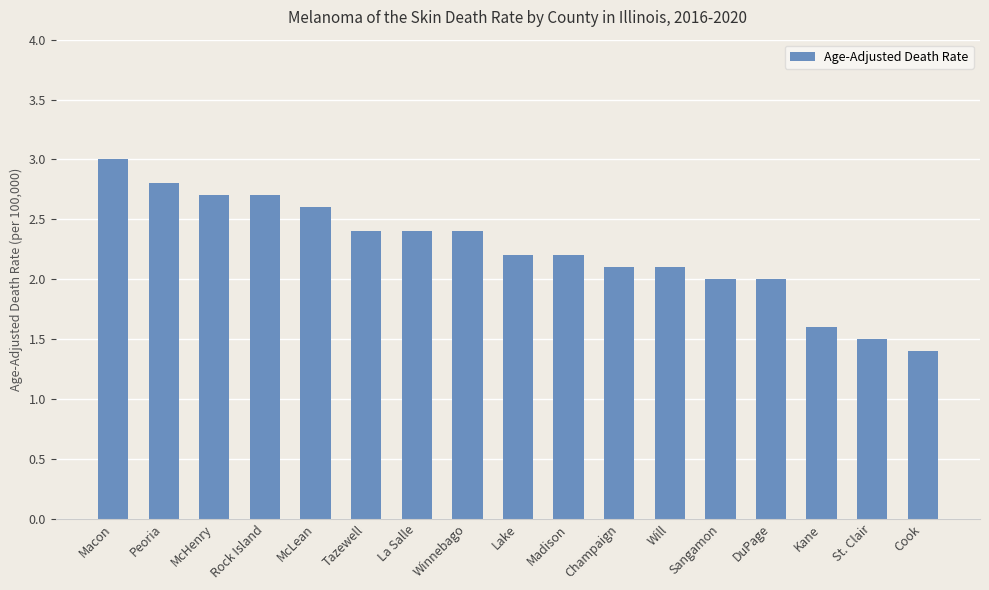

What is the change in value from Peoria to Madison?

-0.6